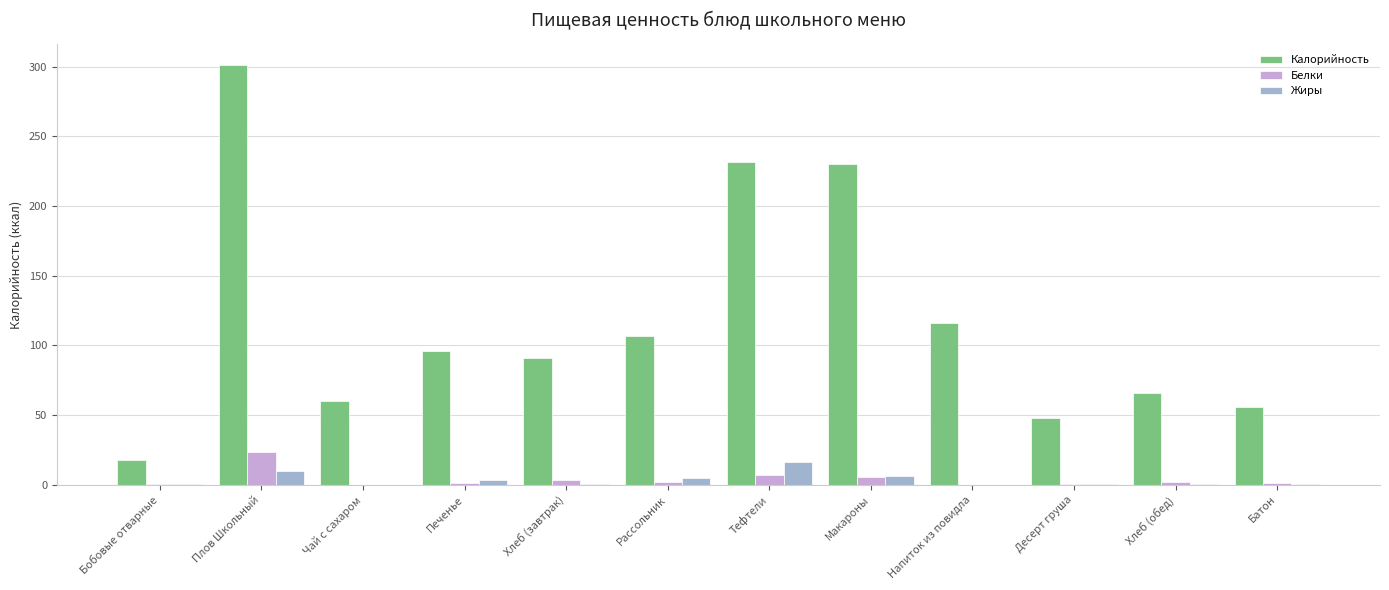

What is the average value of the Белки series?

4.0